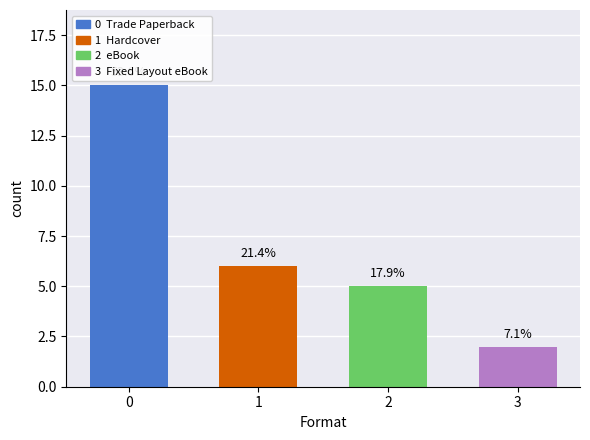

Reading left to right, extract all data points from this chart.

Trade Paperback=15	Hardcover=6	eBook=5	Fixed Layout eBook=2